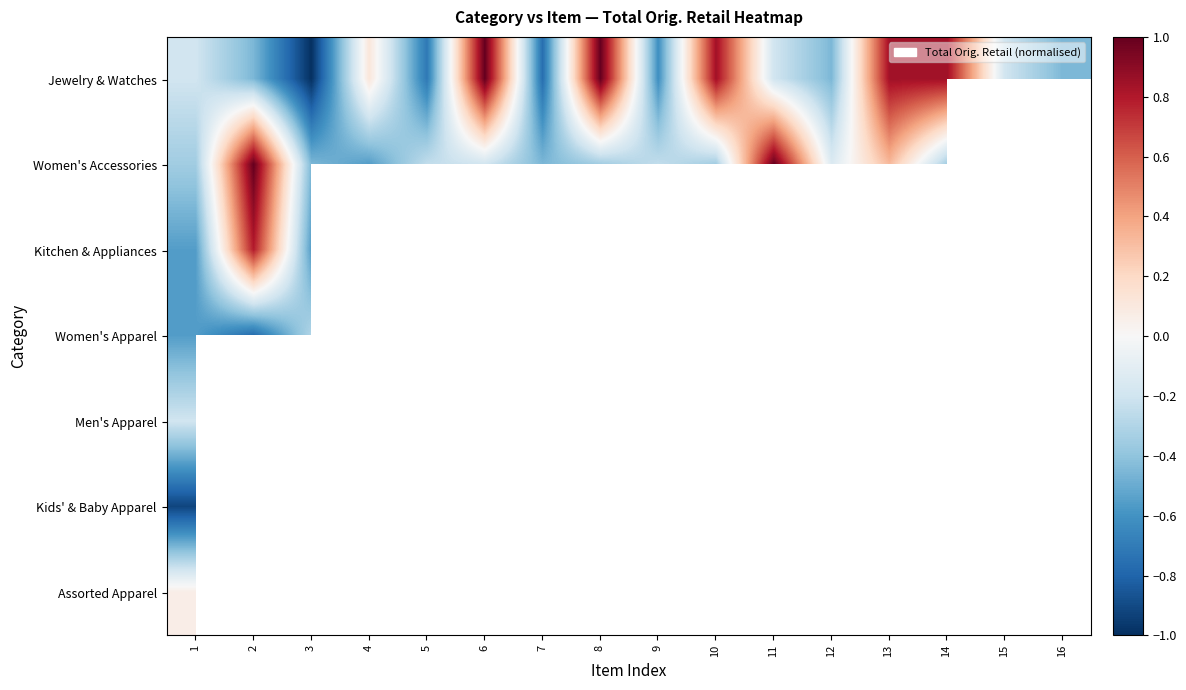

Between 12 and 9, which is larger?

12